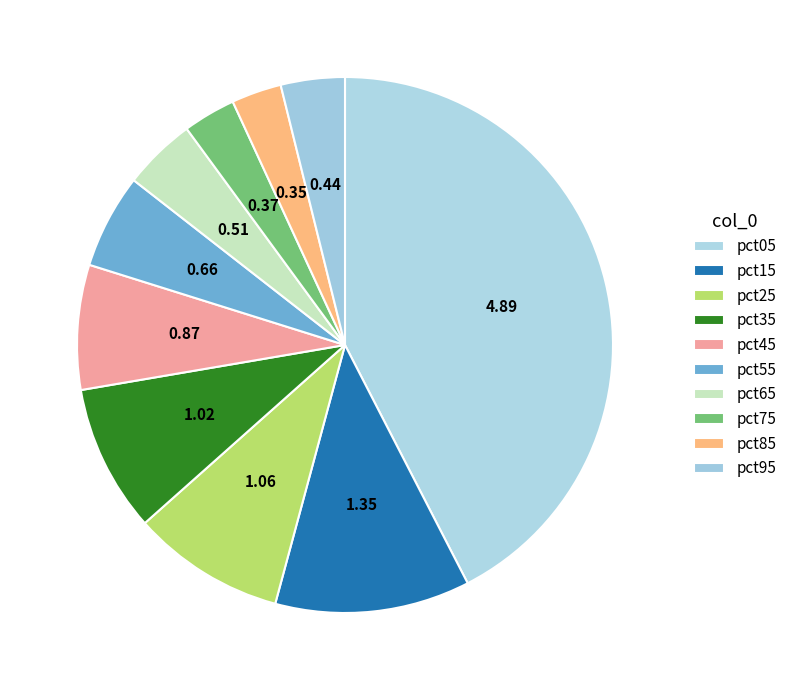

How many segments does this pie chart have?

10